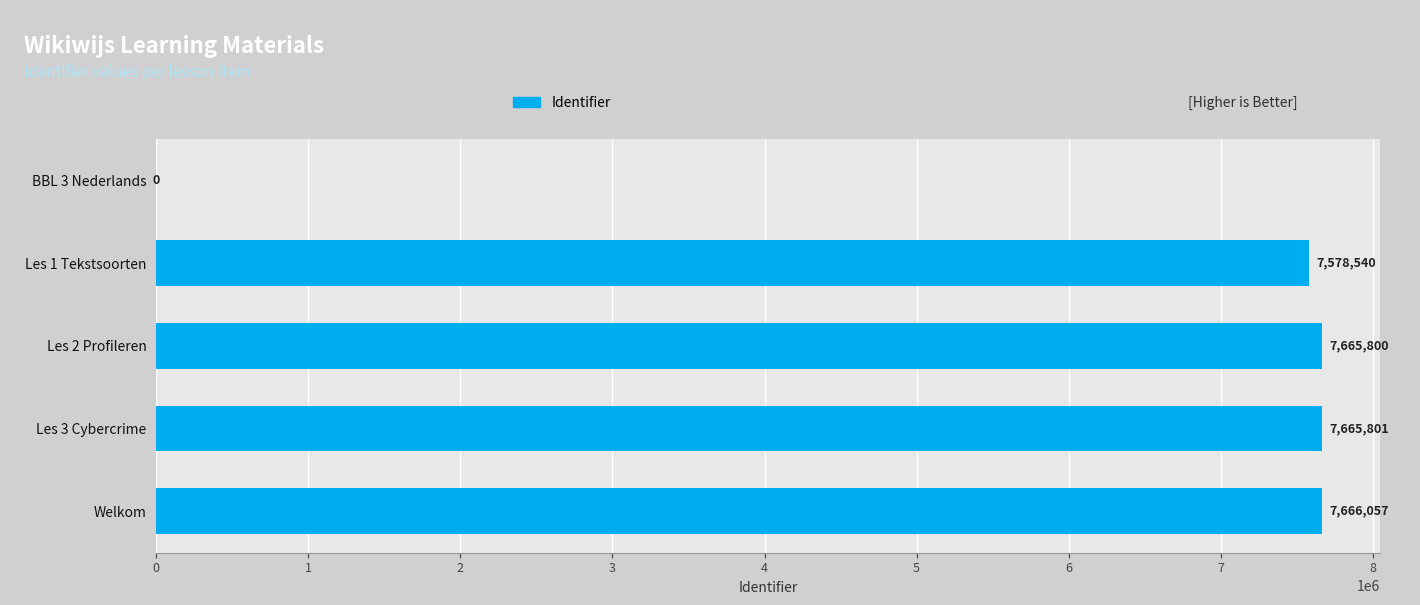

What is the change in value from Les 1 Tekstsoorten to Les 2 Profileren?

+87260